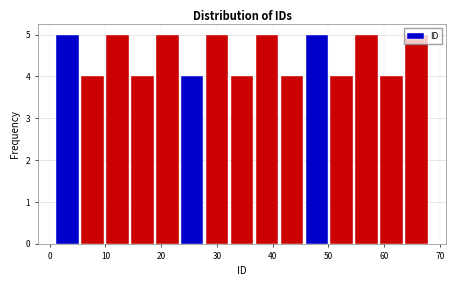

How tall is the bar that spans 19 to 23 on the x-axis? Neither the bar edges nor the heights are printed on the chart, so give them approximately, as read against the axes.

5